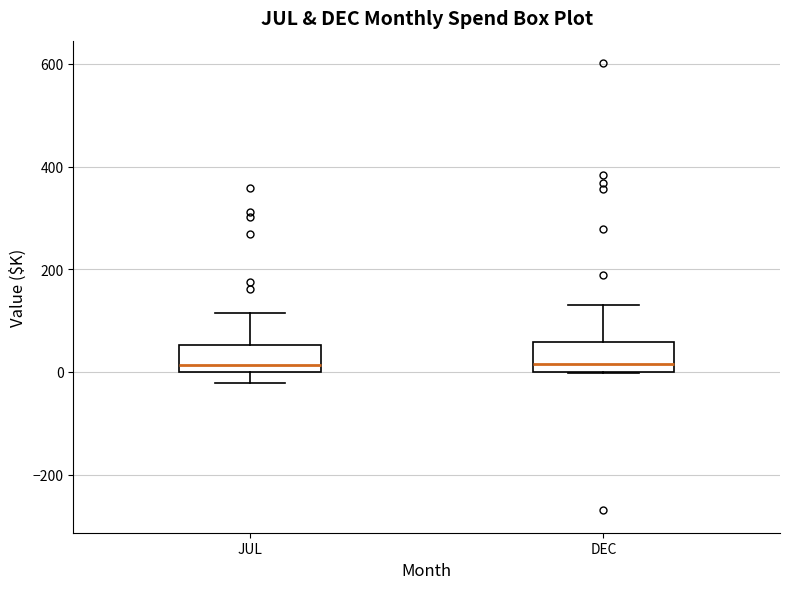

Reading left to right, transcribe this box plot: for each box, give where its median line is, the range the box spans, and where its two whiskers end, as read against the y-axis. The values are not printed on the chart, so give them approximately, as read against the axis.

JUL: median 20, box 0 to 60, whiskers -20 to 120
DEC: median 20, box 0 to 60, whiskers 0 to 140